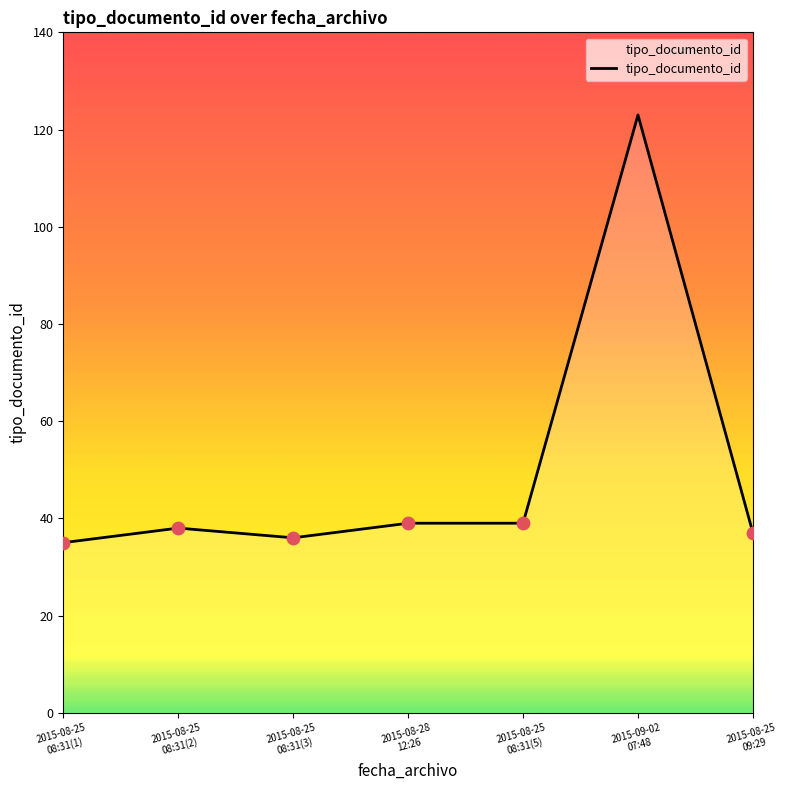

What is the change in value from 2015-08-25
08:31(2) to 2015-08-25
08:31(3)?

-2